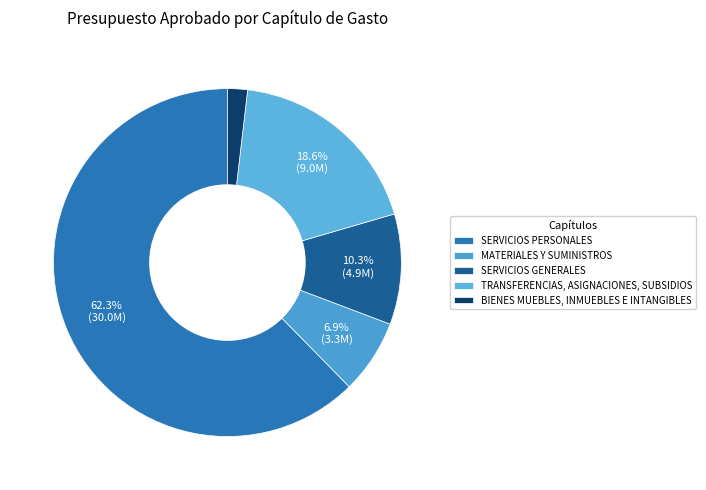

Count the number of slices in the pie.

5